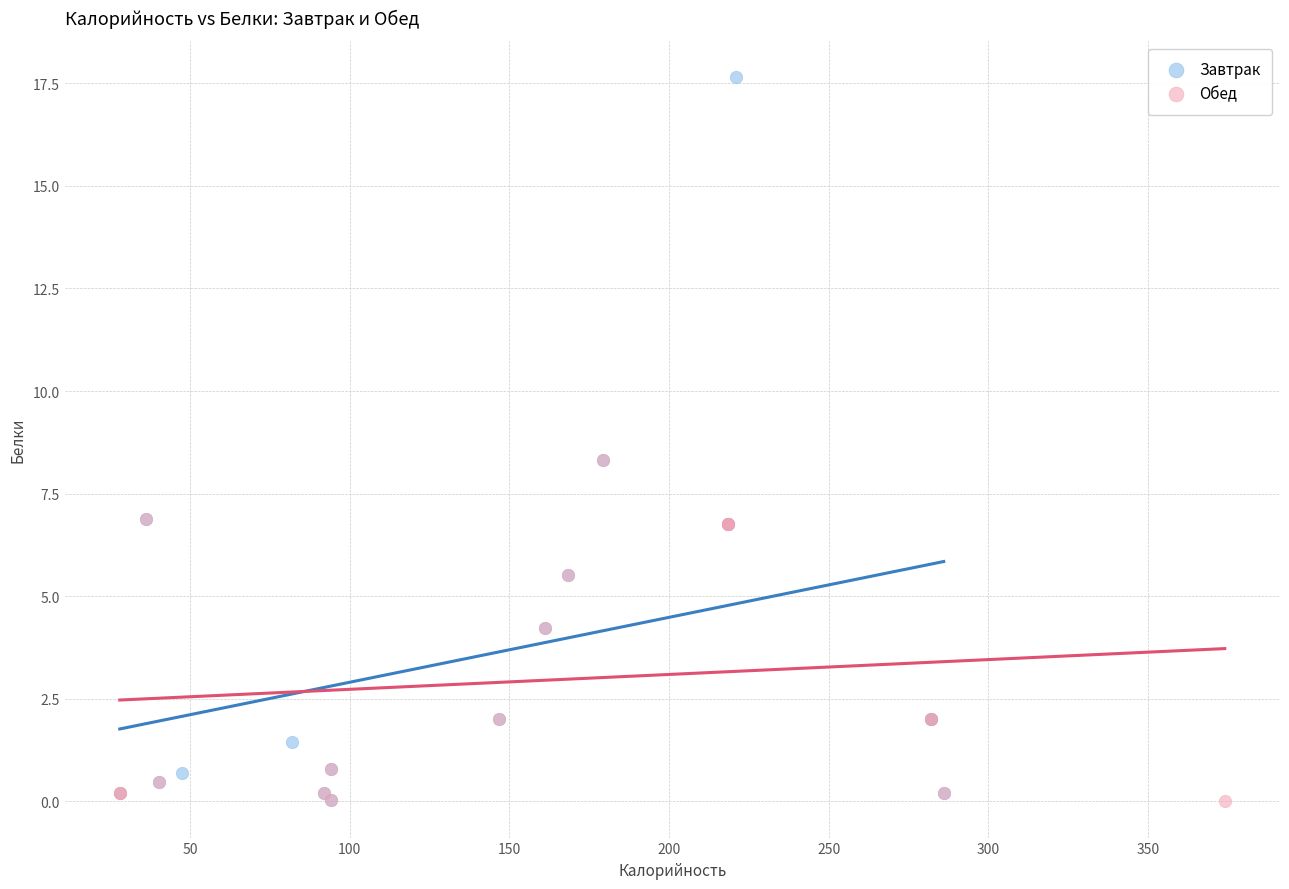

Which series reaches the maximum Y coordinate?

Завтрак